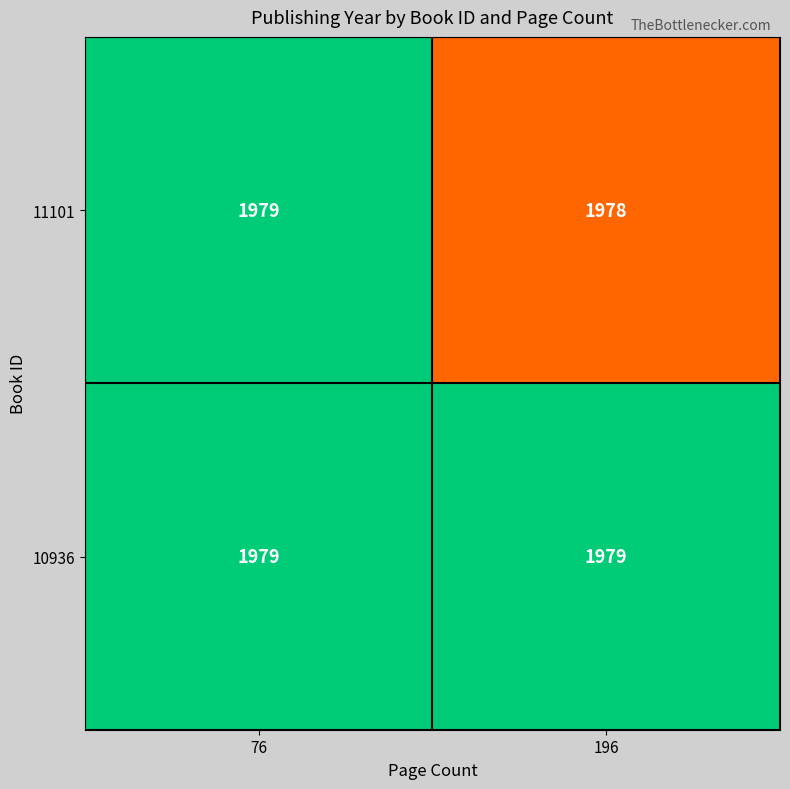

What is the sum of the 10936 values at 196 and 76?

3958